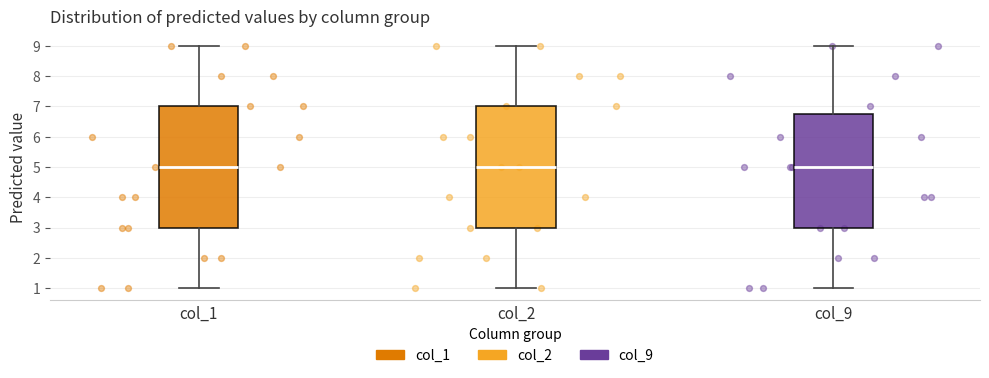

Where does the median line of the box for col_2 sit on the y-axis? The values are not printed on the chart, so give them approximately, as read against the axis.

5.0